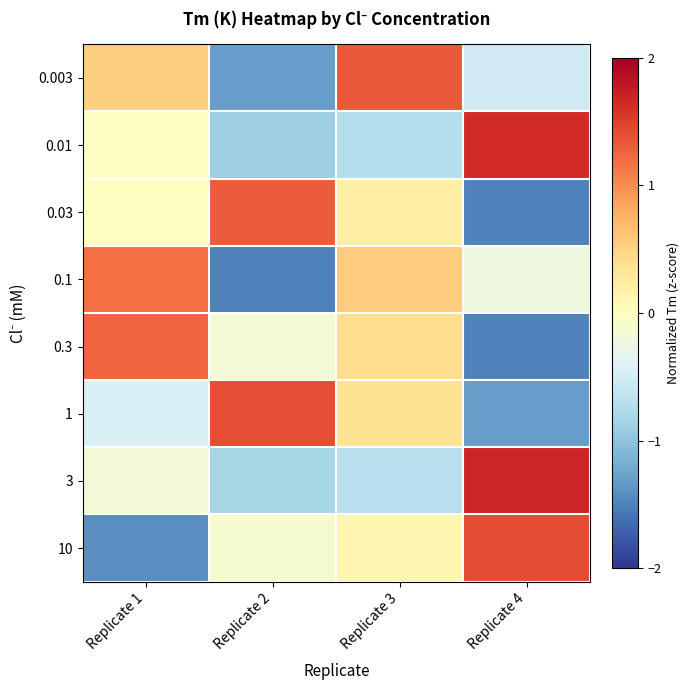

At which category does the chart reach its minimum across all series?

Replicate 2